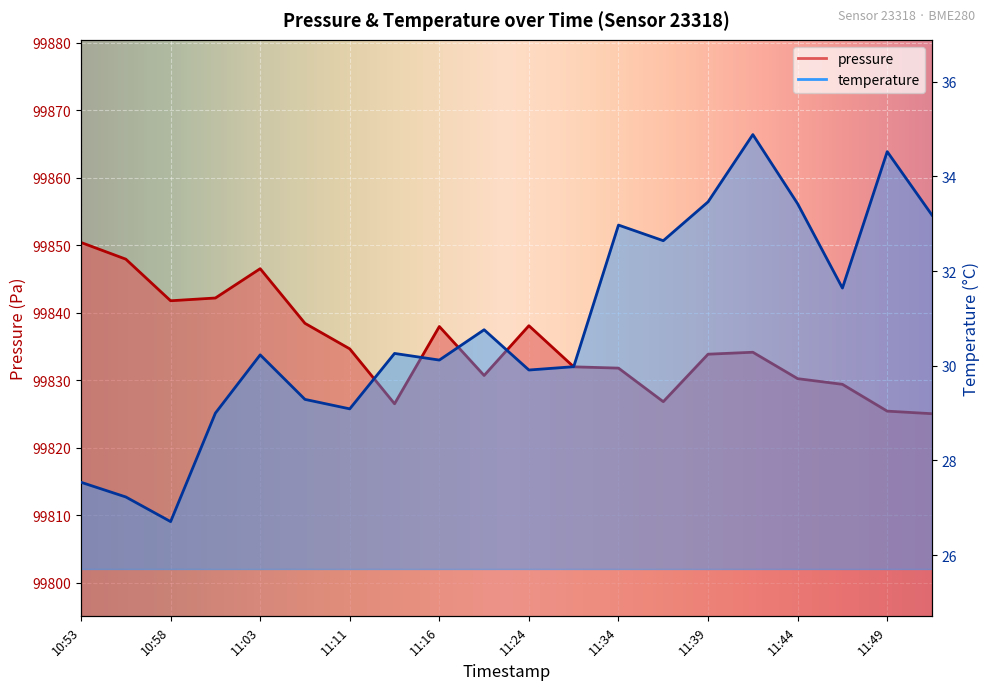

What is the total value across all series at 11:44?

99863.7